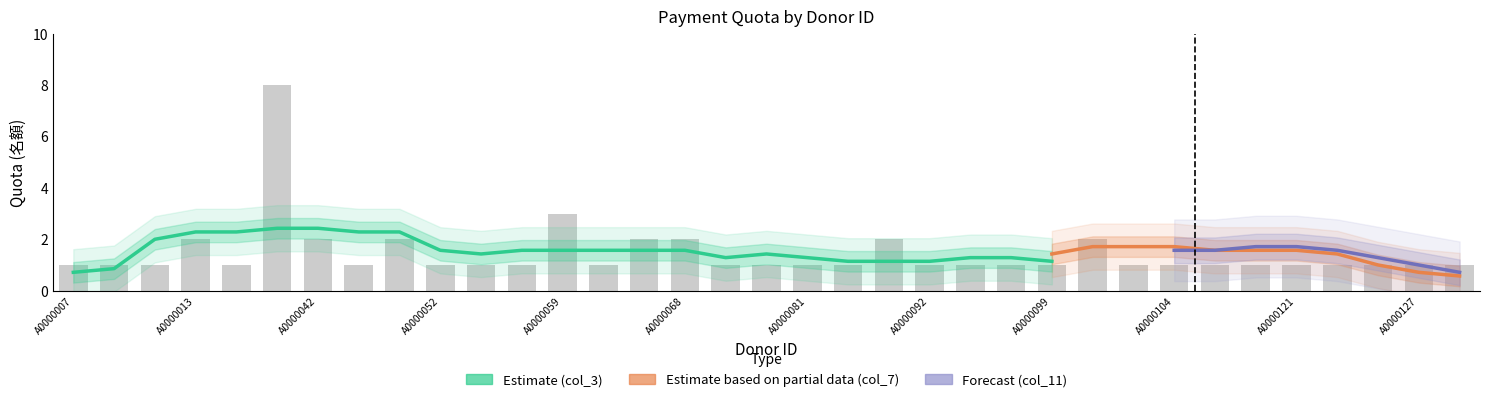

At how many categories does at least one series exceed 6?

1